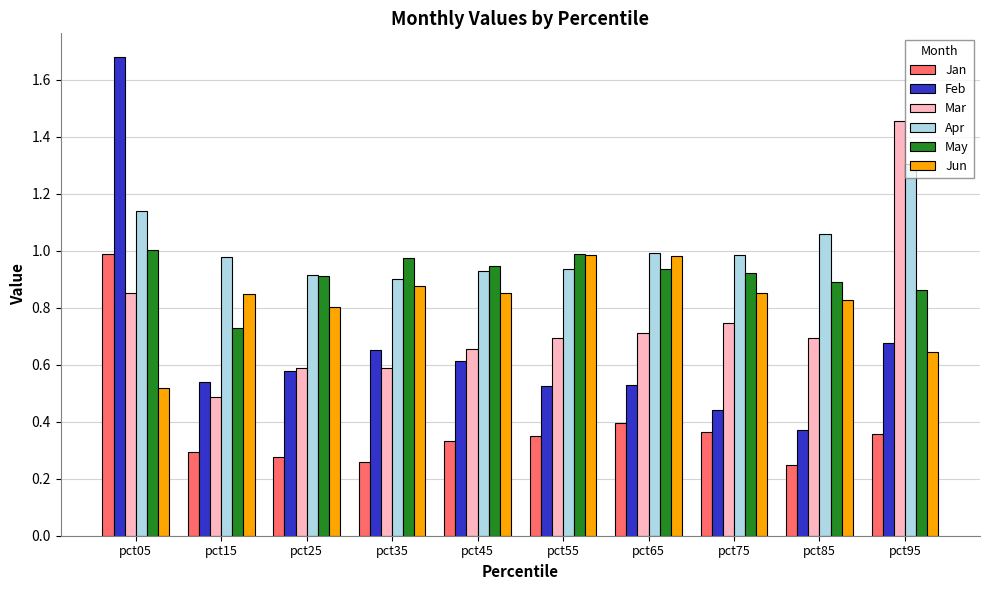

What is the sum of all Jun values?

8.2